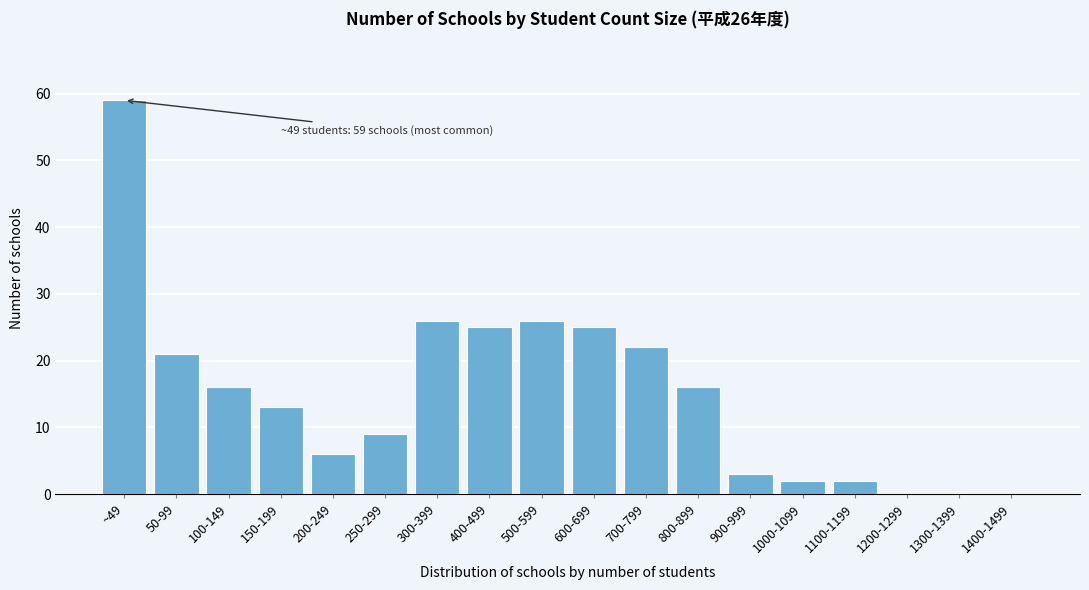

Reading left to right, what are all the values shown in this chart?

~49=59	50-99=21	100-149=16	150-199=13	200-249=6	250-299=9	300-399=26	400-499=25	500-599=26	600-699=25	700-799=22	800-899=16	900-999=3	1000-1099=2	1100-1199=2	1200-1299=0	1300-1399=0	1400-1499=0